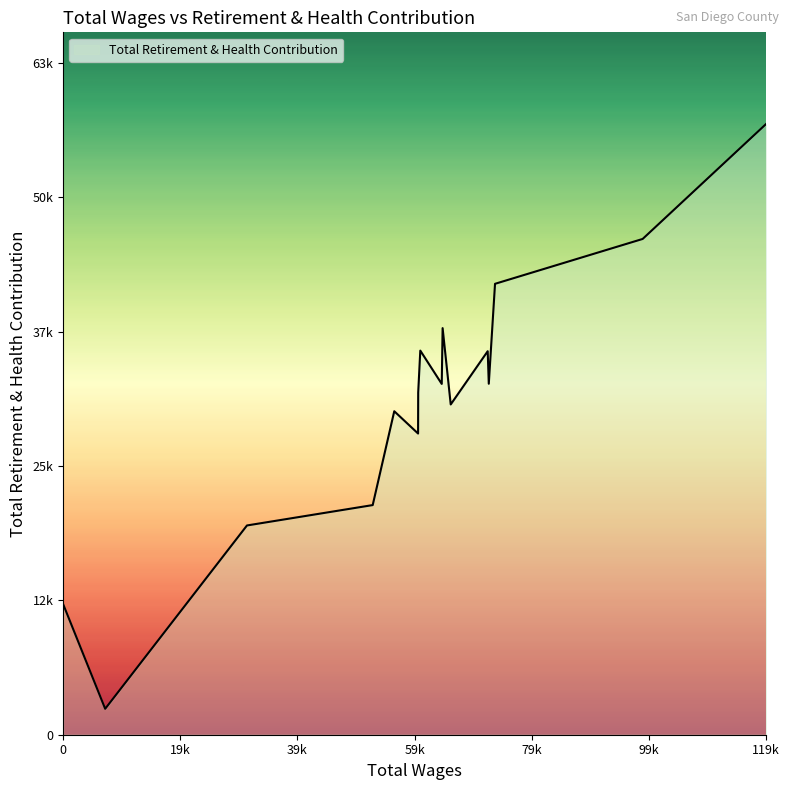

What is the greatest value displayed?

57485